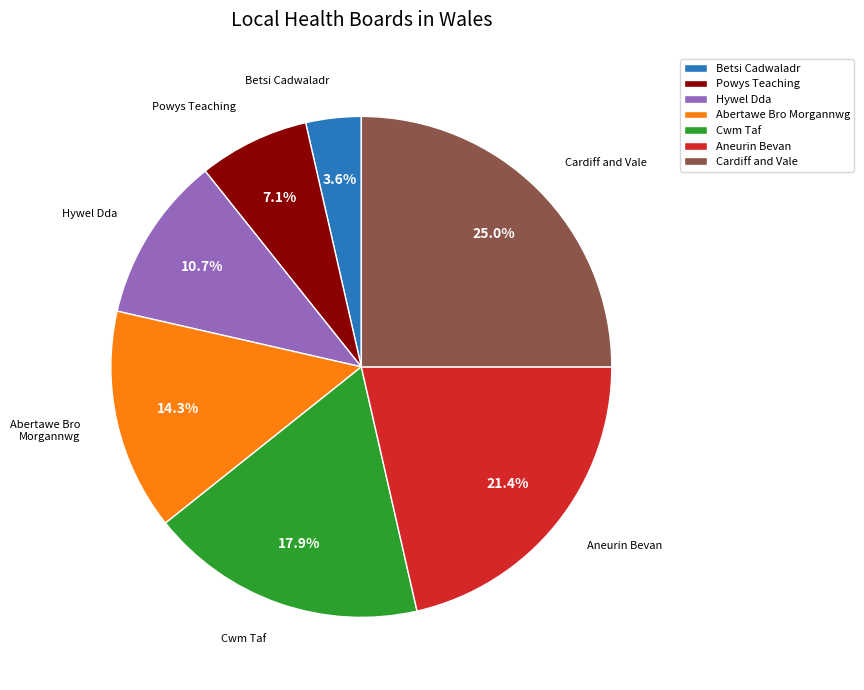

To the nearest percent, what portion does Betsi Cadwaladr represent?

4%